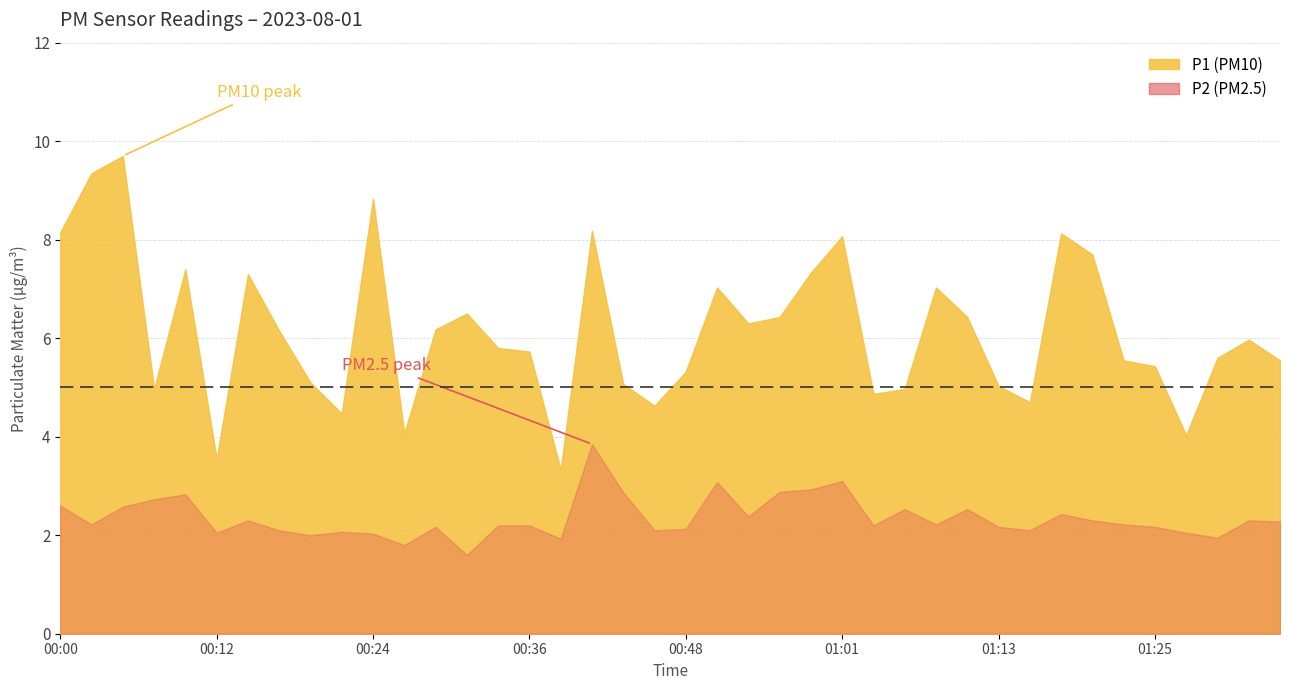

List the series in order of their peak value, lowest first.

P2, P1